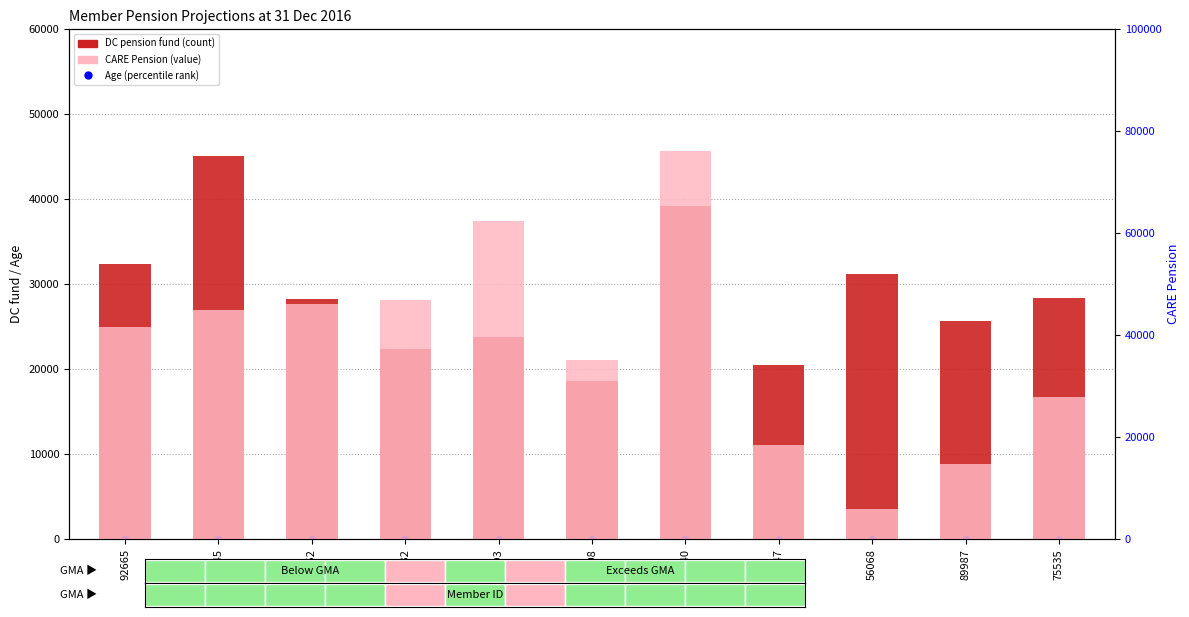

Is the value of DC pension fund (count) at 81632 greater than the value of CARE Pension (value) at 80447?

Yes